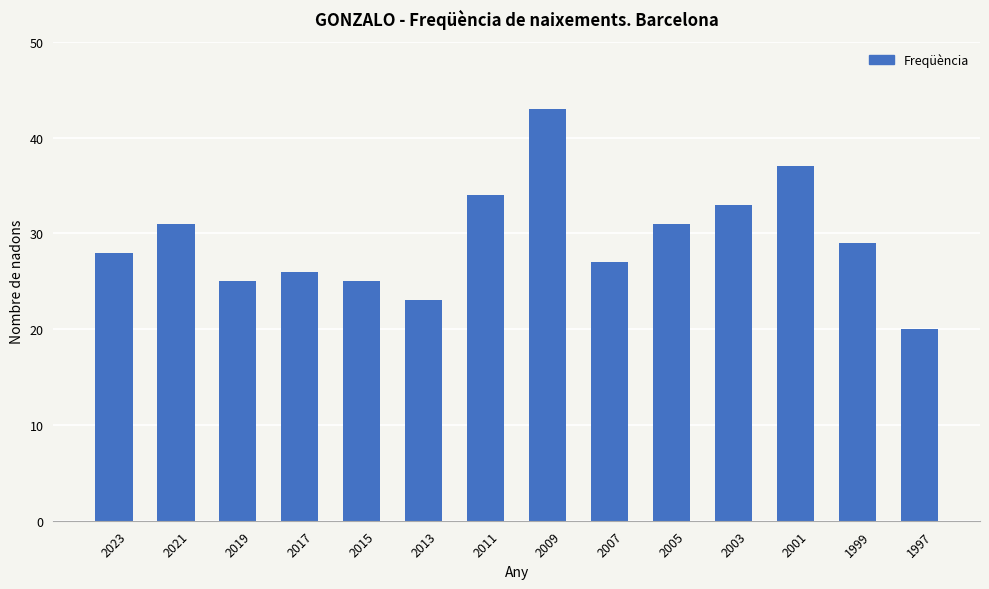

Approximately how many times larger is the value at 2015 compared to 2003?

0.8